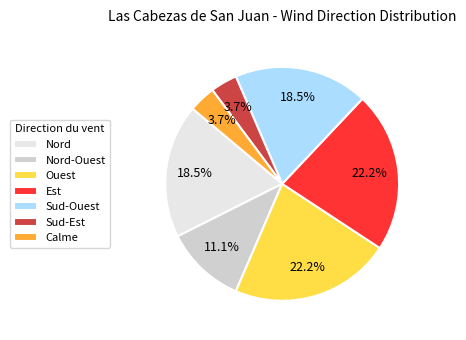

The Calme slice represents 4% of the pie. True or false?

True